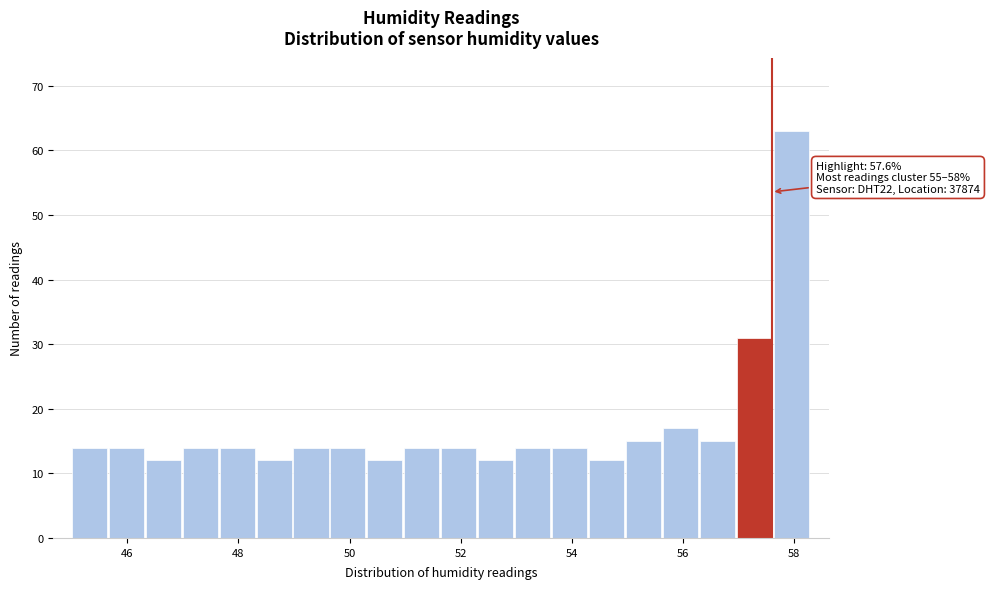

Around what value on the x-axis is the tallest bar? Give the approximate position of its centre, as read against the axis.

58.0